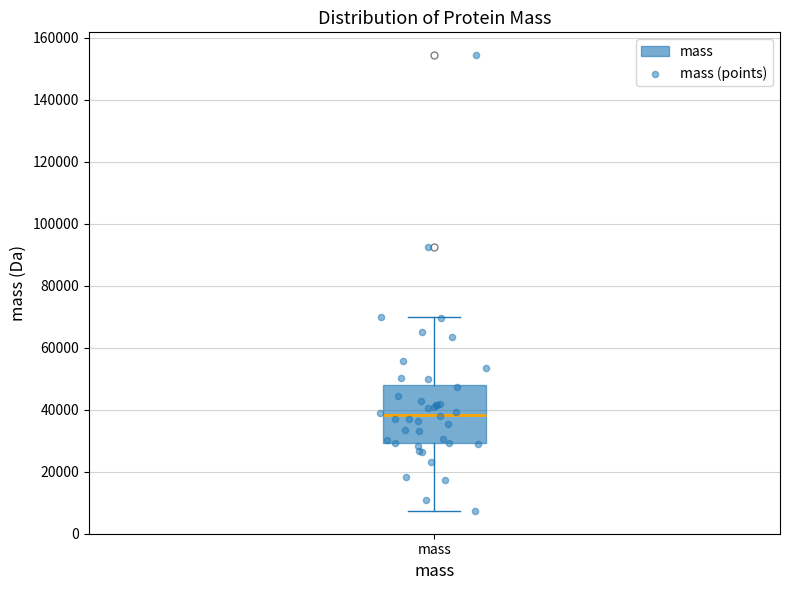

Read this box plot against the y-axis: the position of the median line, the range covered by the box, and the ends of both whiskers. The values are not printed on the chart, so give them approximately, as read against the axis.

median 38000, box 30000 to 48000, whiskers 8000 to 70000